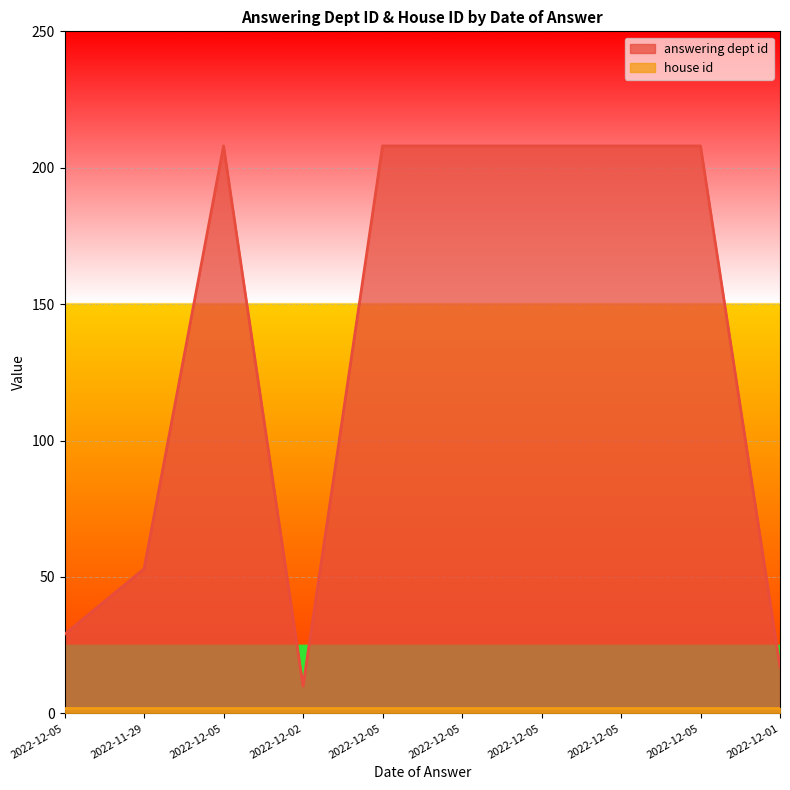

How many series are shown in this chart?

2